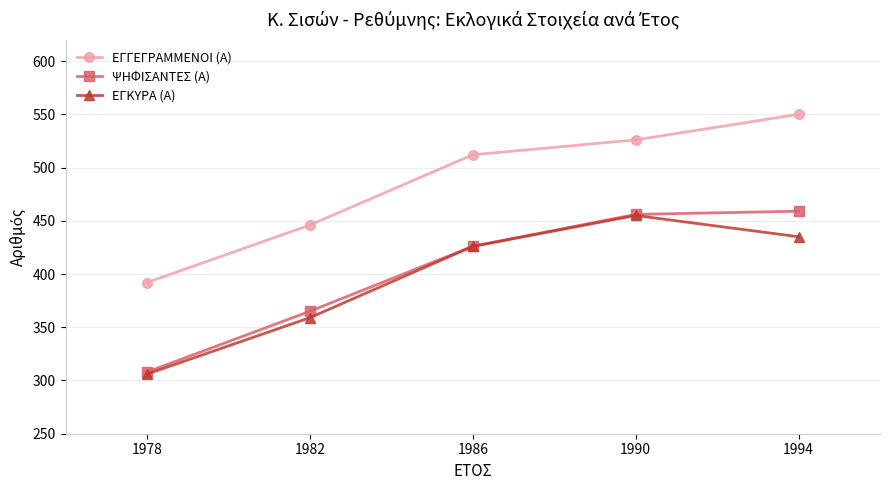

What value does the ΕΓΚΥΡΑ (Α) series have at 1990, to the nearest 5?

455